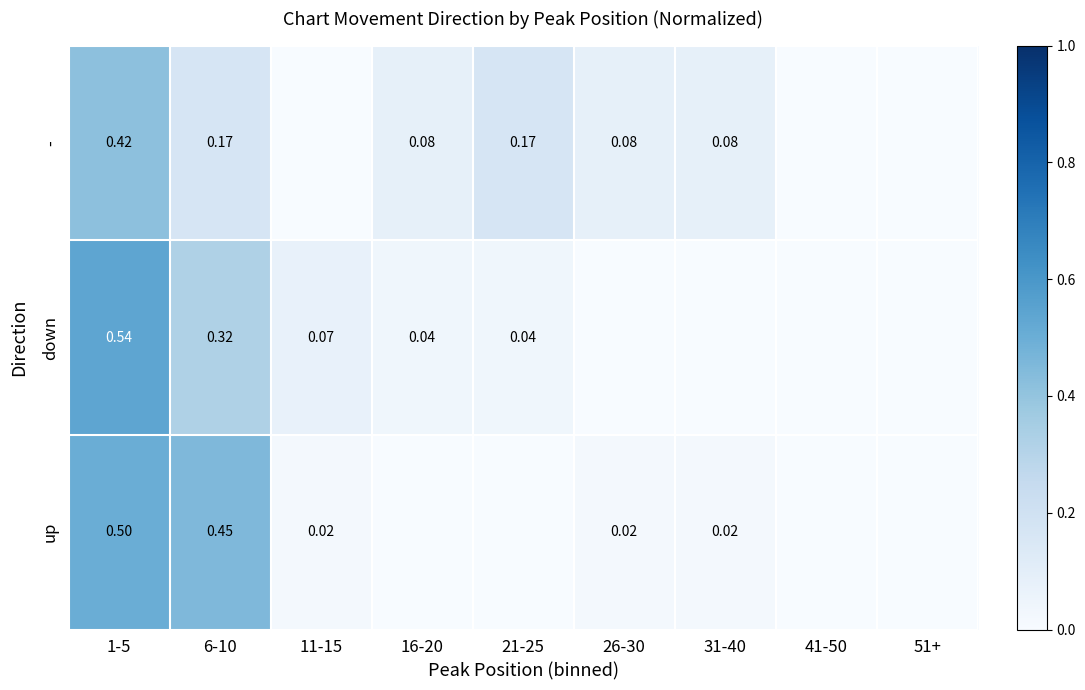

Where is down nearest to the value 0?

26-30